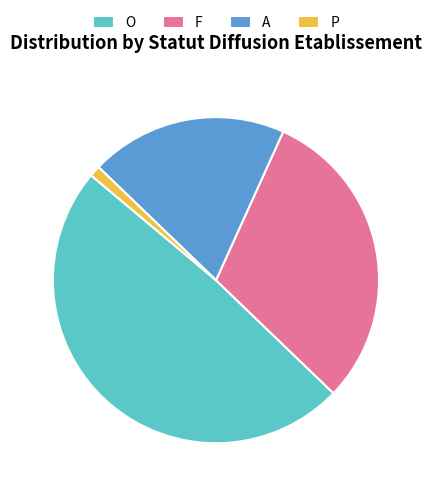

Does O account for over 50% of the chart?

No